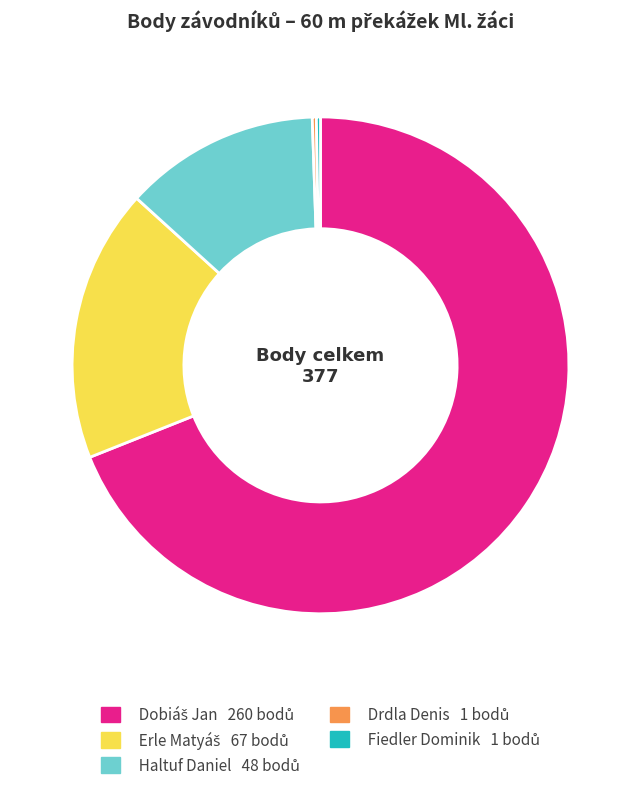

Does any single category account for the majority?

Yes